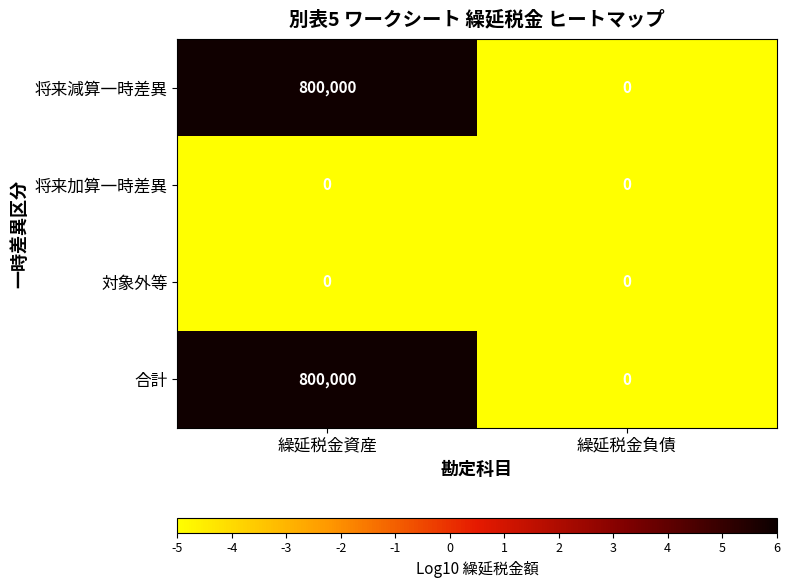

What is the maximum value shown in the chart?

800000